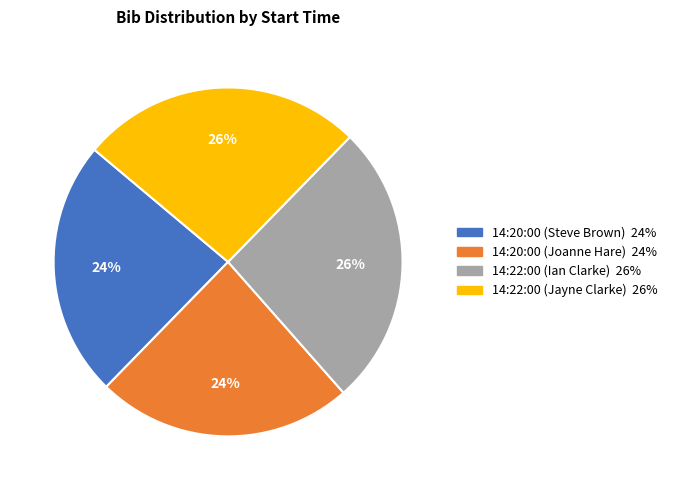

To the nearest percent, what portion does 14:20:00 (Joanne Hare) represent?

24%